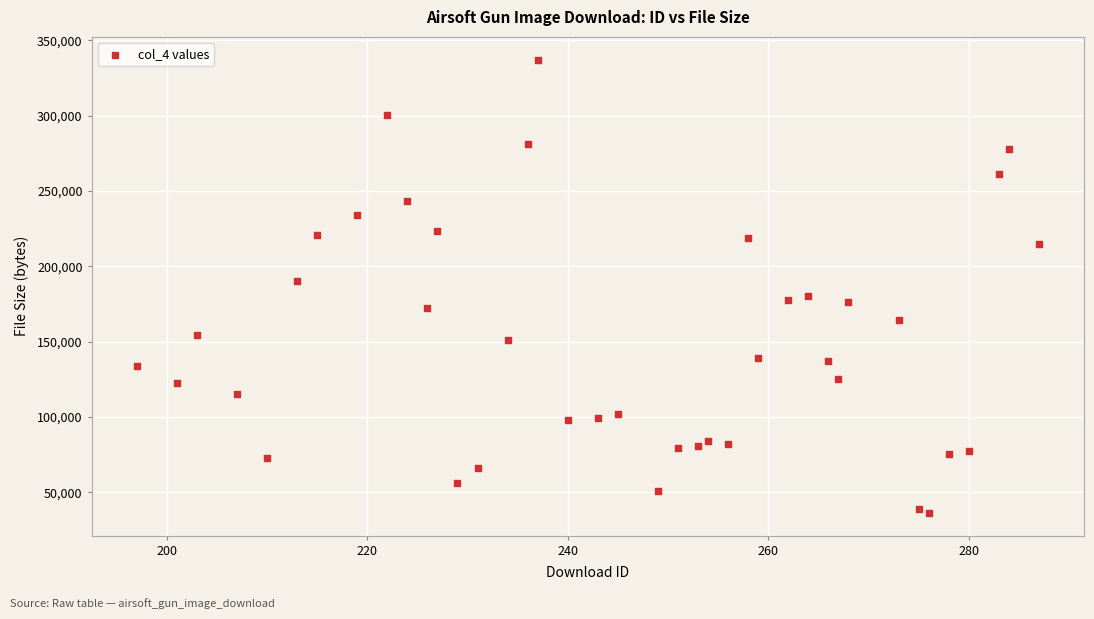

What is the range of X values (max minus min)?

90